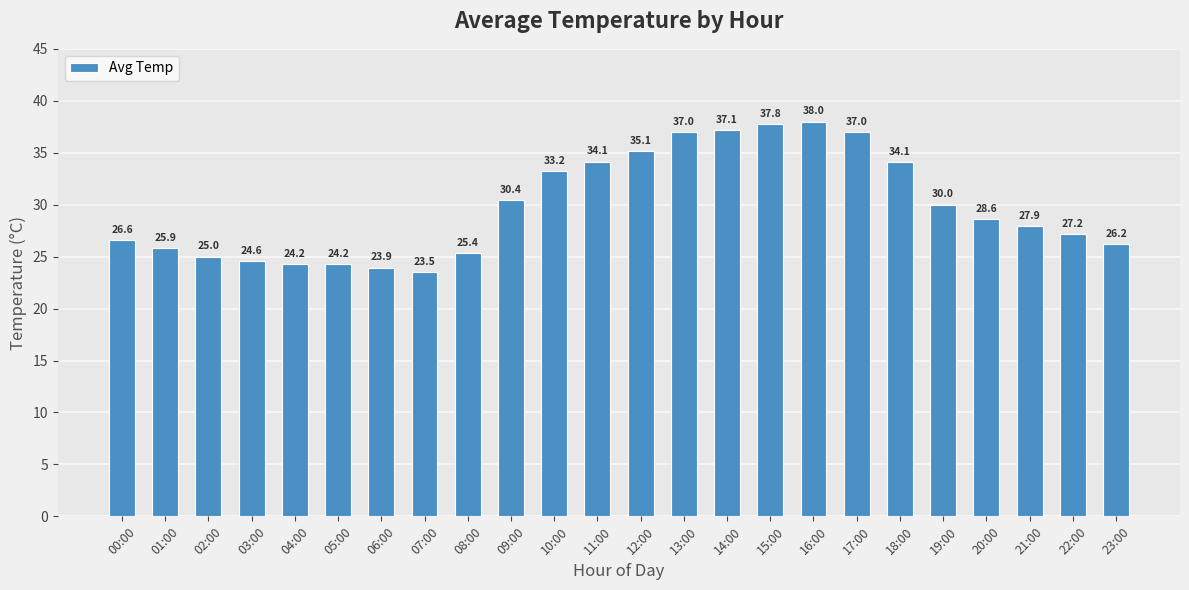

How many values exceed 28?

12